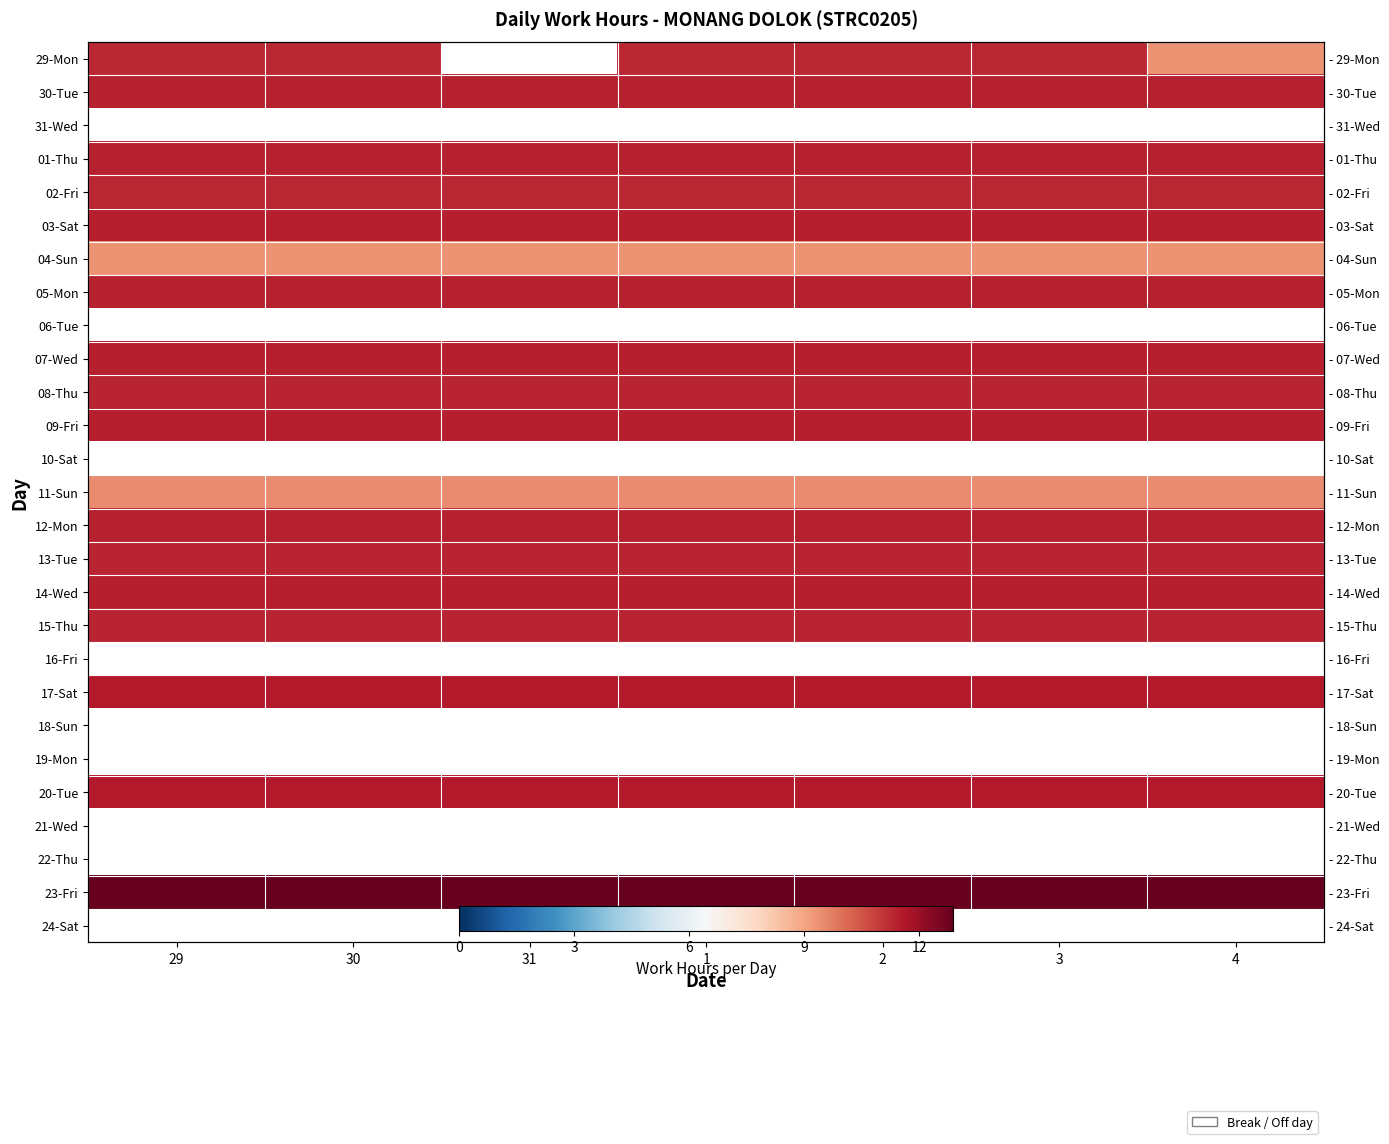

Is it true that 05-Mon equals 11.4 at 3?

True